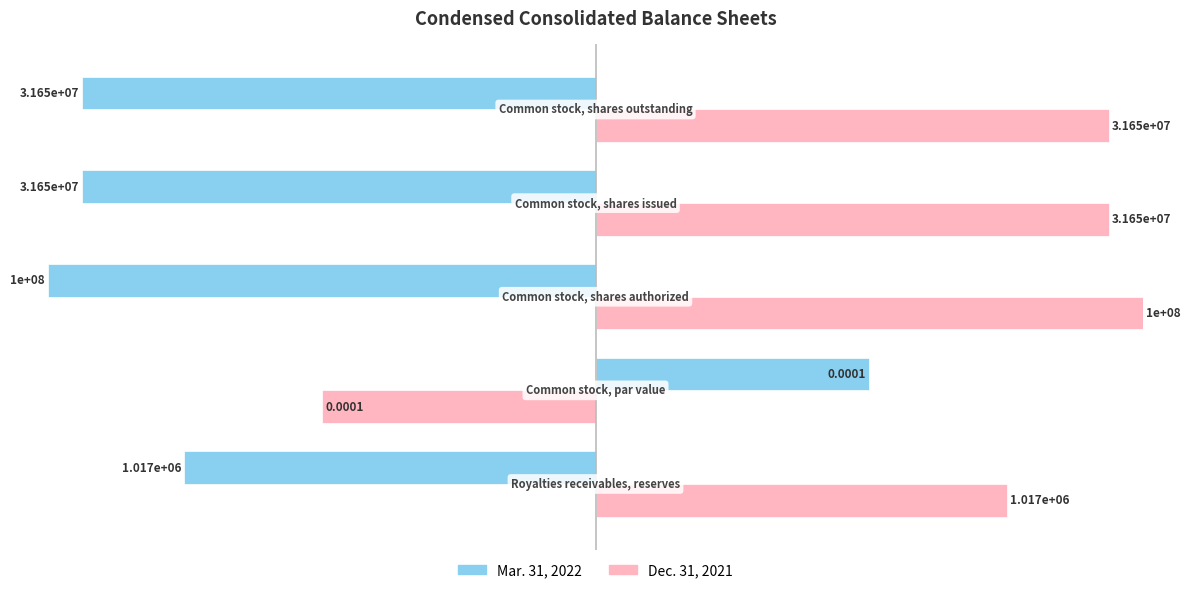

What are all the series names shown in the legend?

Mar. 31, 2022, Dec. 31, 2021